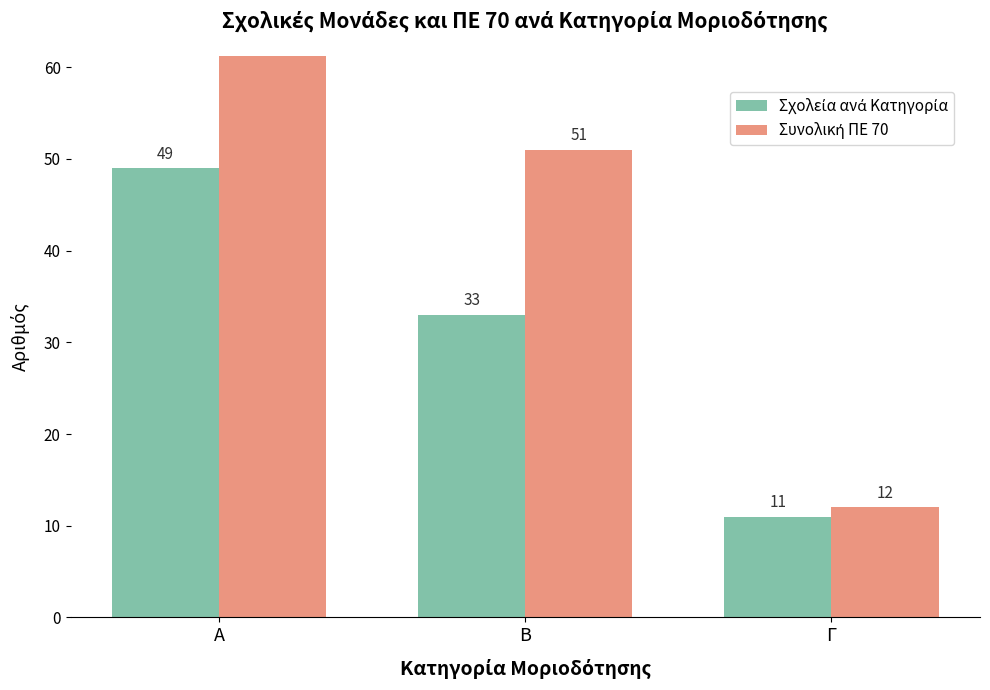

What is the value of the Σχολεία ανά Κατηγορία bar at the 1st from the left?

49